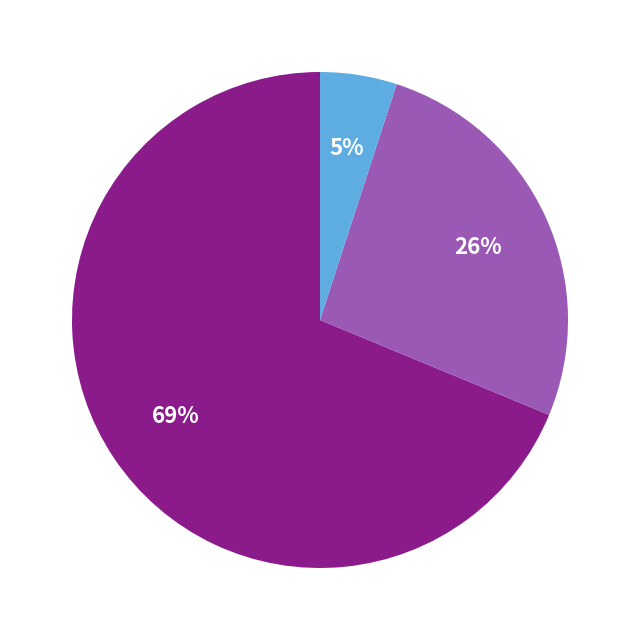

Does any single category account for the majority?

Yes